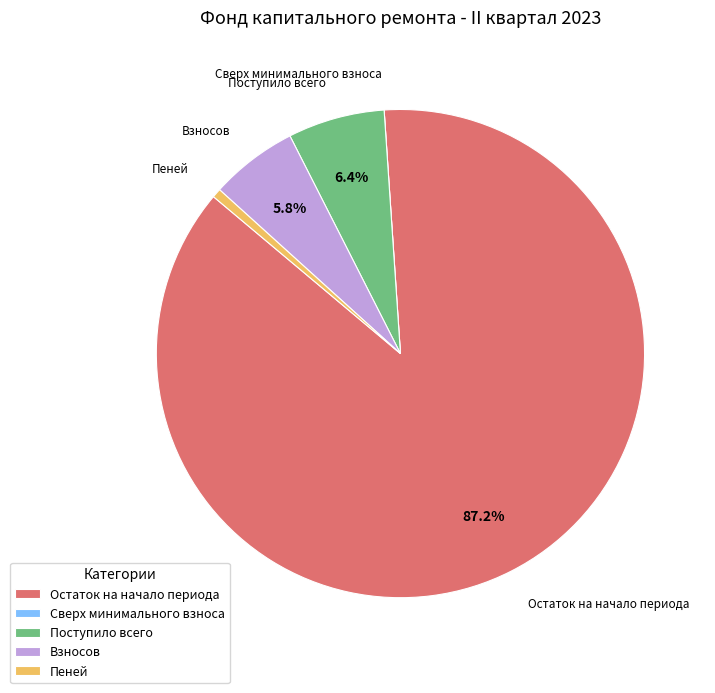

What is the total percentage of Остаток на начало периода and Взносов?

93.0%